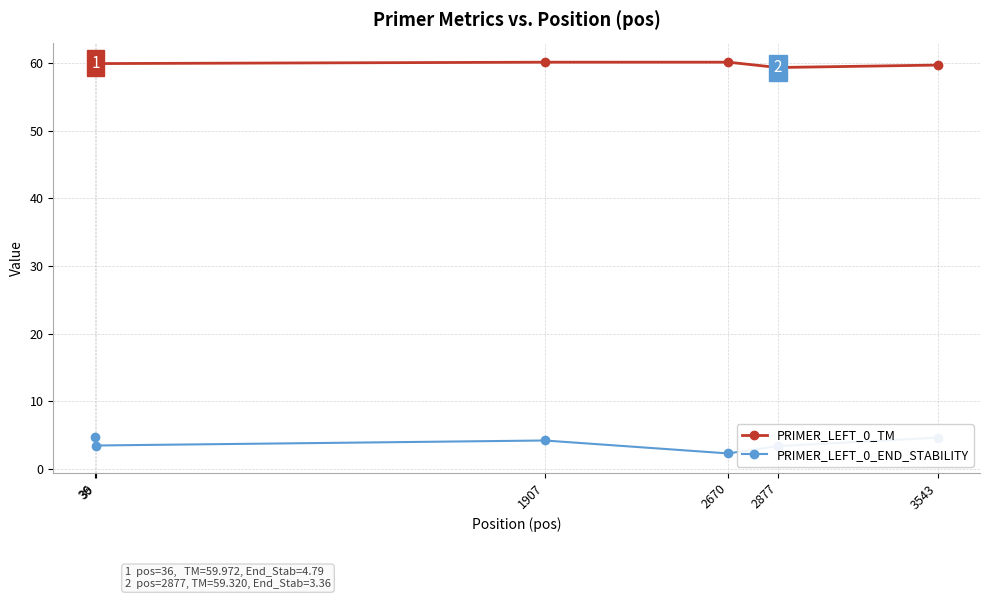

Rank the series by their maximum value, from lowest to highest.

PRIMER_LEFT_0_END_STABILITY, PRIMER_LEFT_0_TM